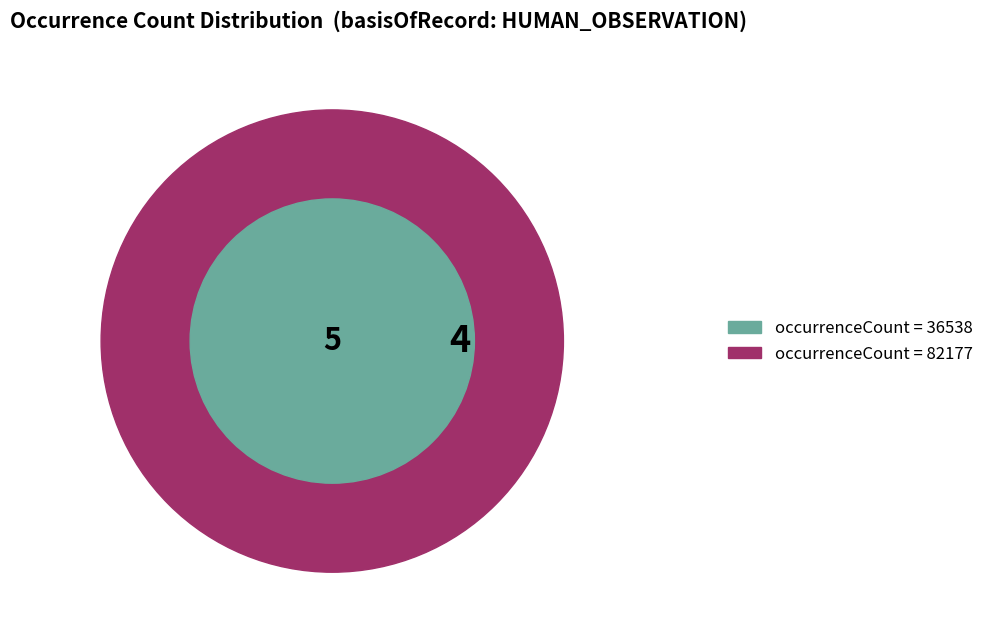

Approximately how many times larger is the value at 36538 compared to 82177?

0.4